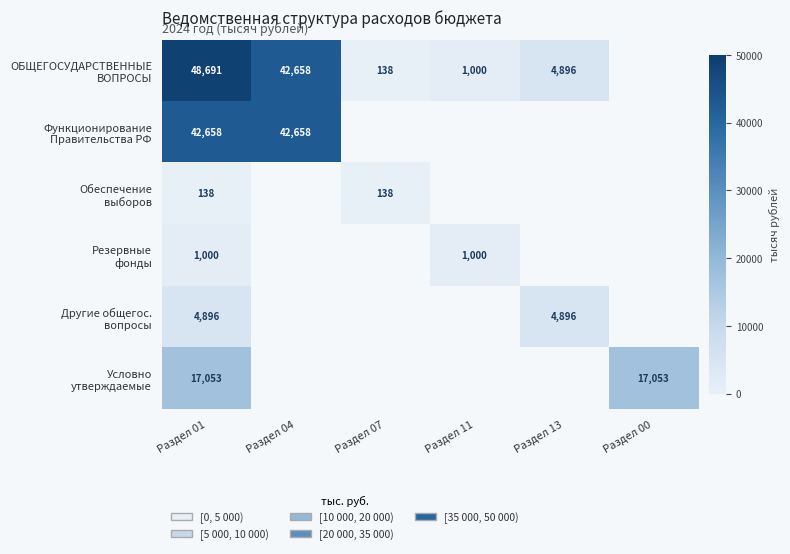

Which series changed the most between Раздел 01 and Раздел 07?

ОБЩЕГОСУДАРСТВЕННЫЕ ВОПРОСЫ